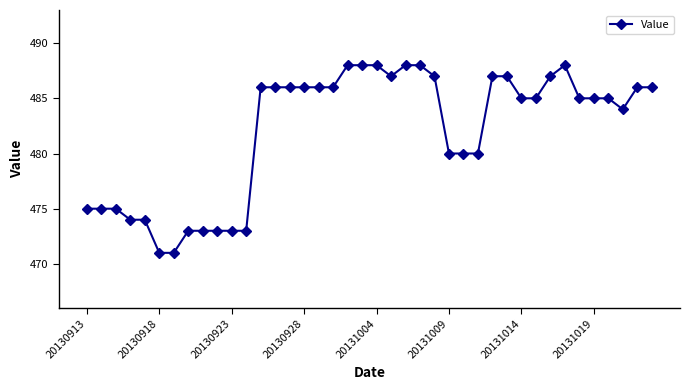

What is the value of the 28th point from the left?

480